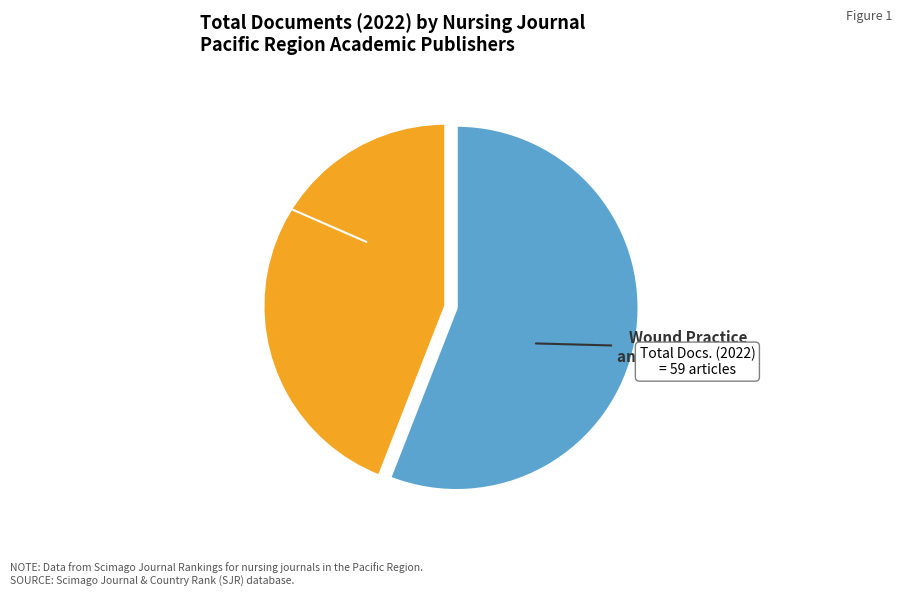

What percentage is the Journal of Perioperative Nursing slice, to the nearest percent?

44%